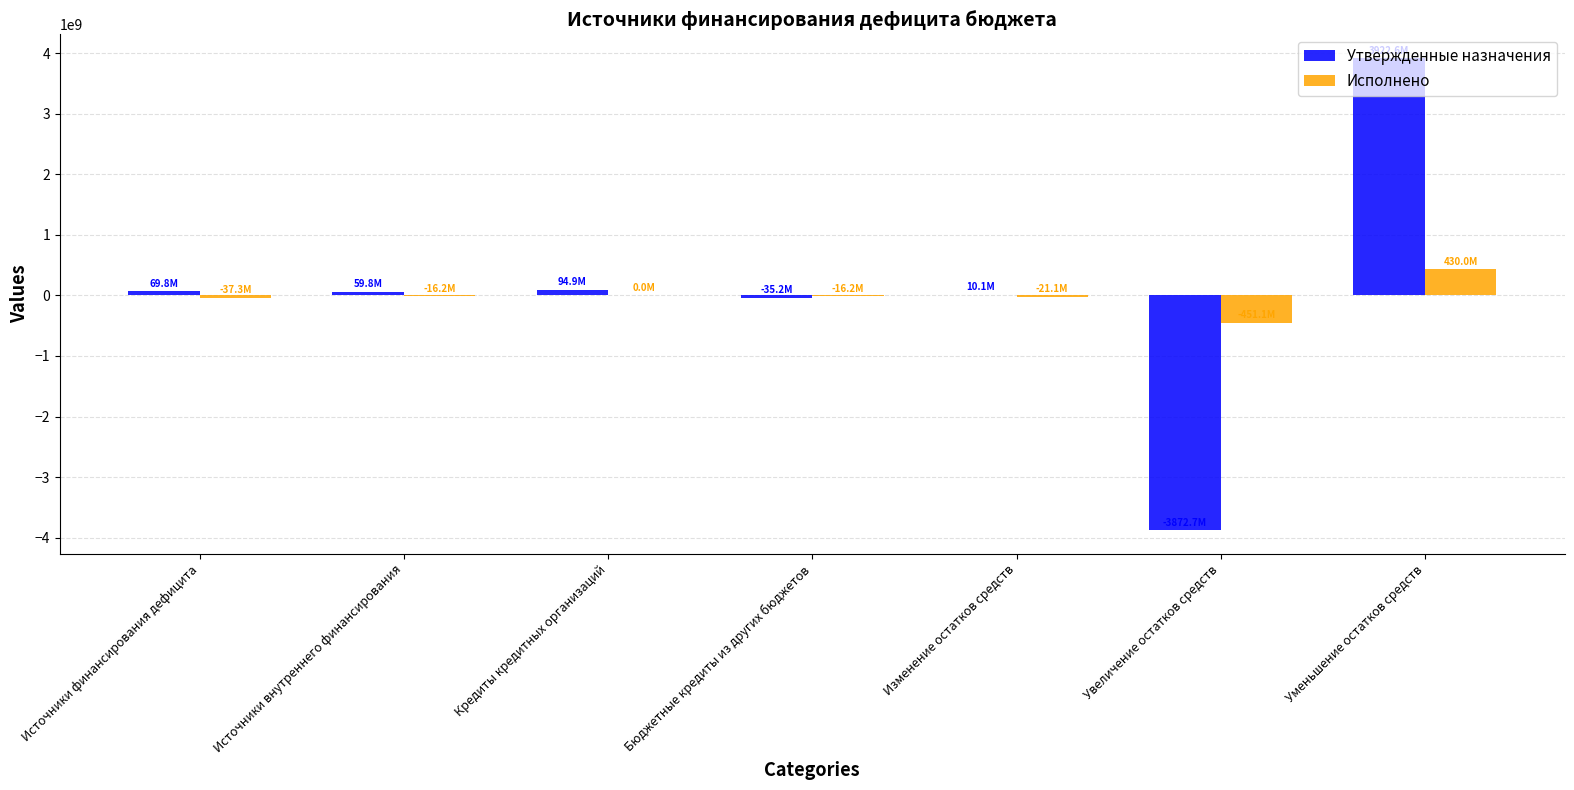

Which category has the highest value in the Утвержденные назначения series?

Уменьшение остатков средств